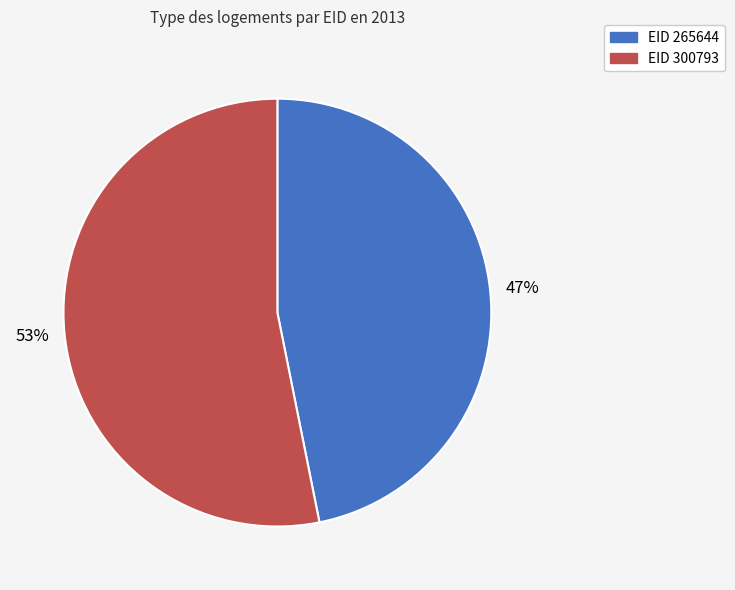

Count the number of slices in the pie.

2